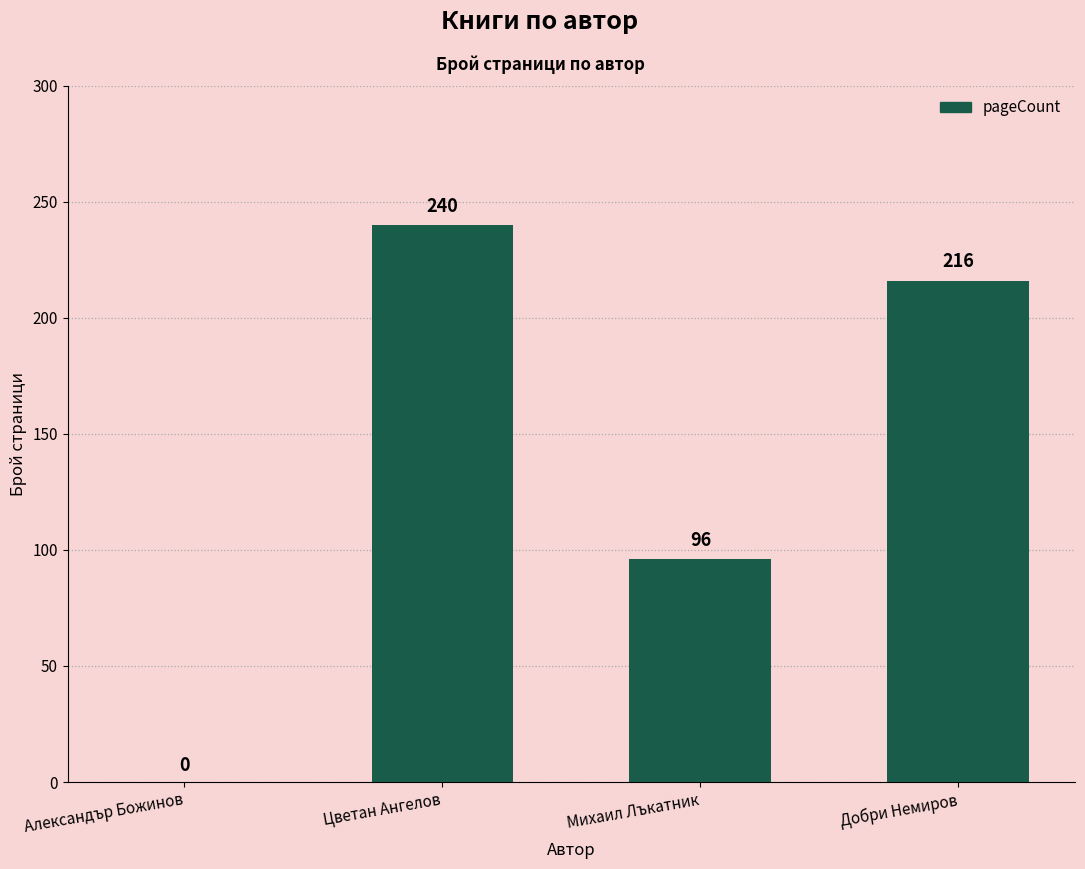

What is the sum of the values at Добри Немиров and Михаил Лъкатник?

312